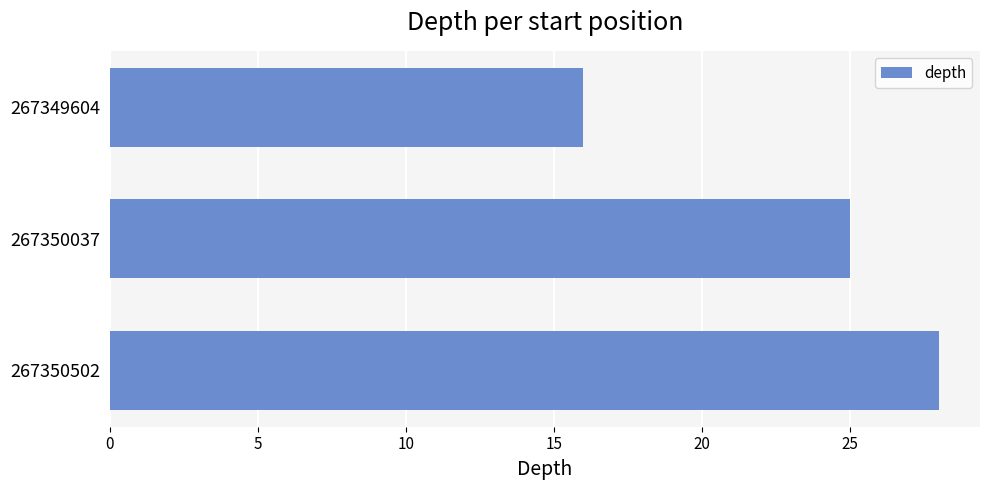

What is the average value?

23